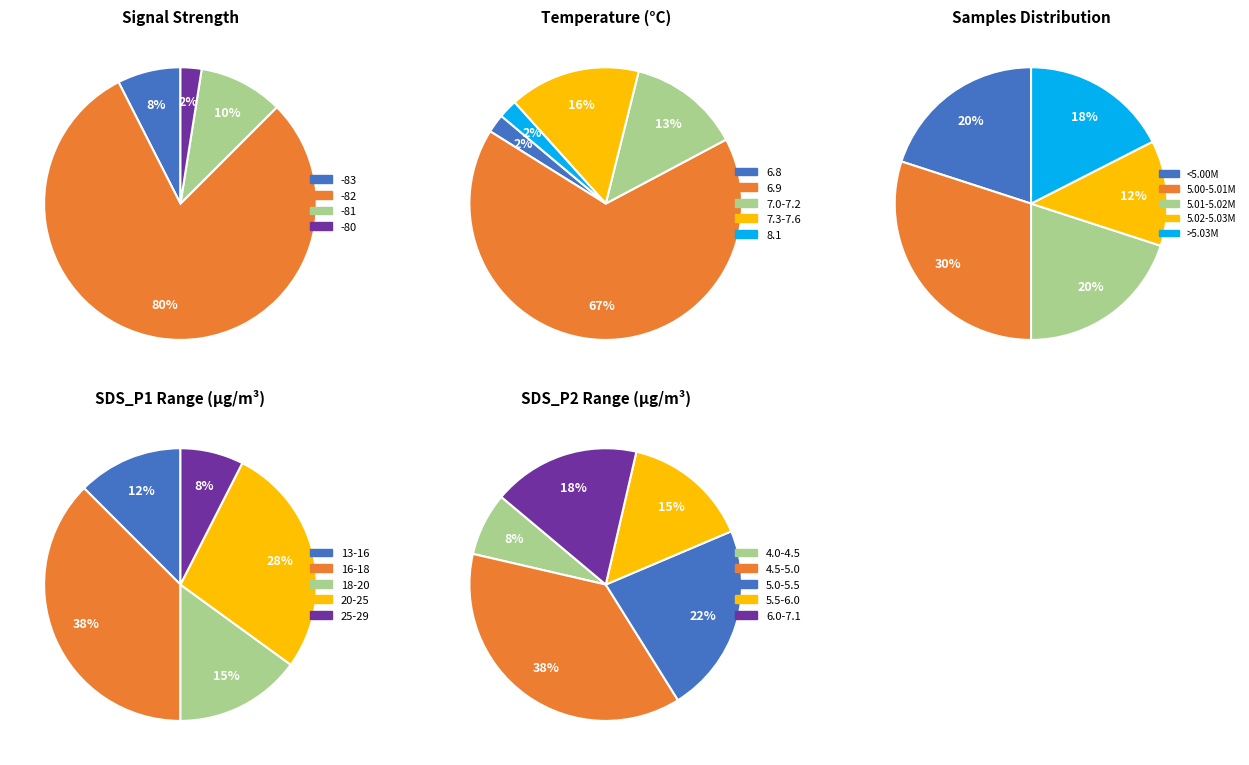

The 6 slice represents 2% of the pie. True or false?

True